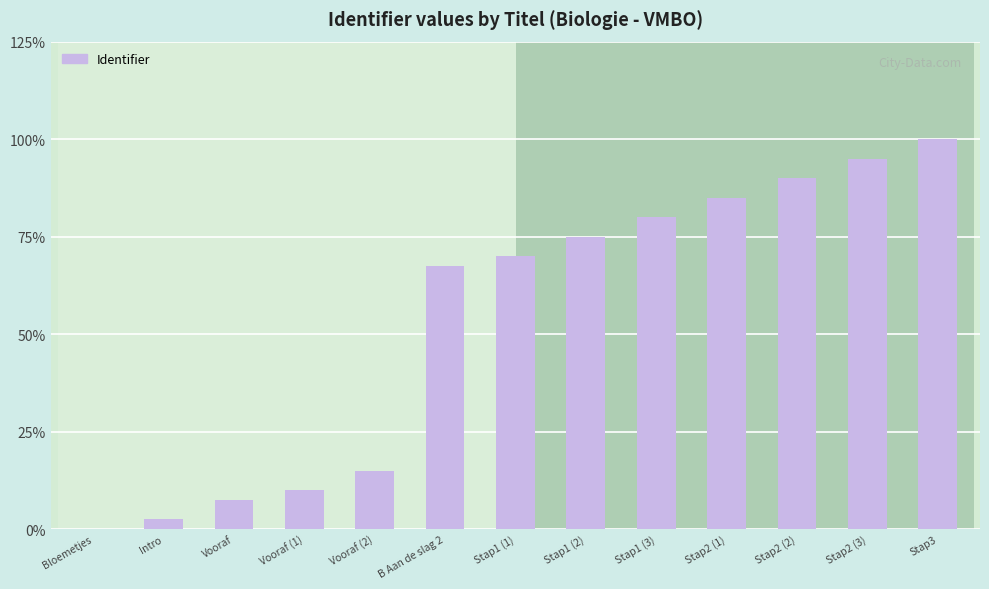

What is the ratio of the value at Stap1 (1) to the value at Stap1 (3)?

0.9